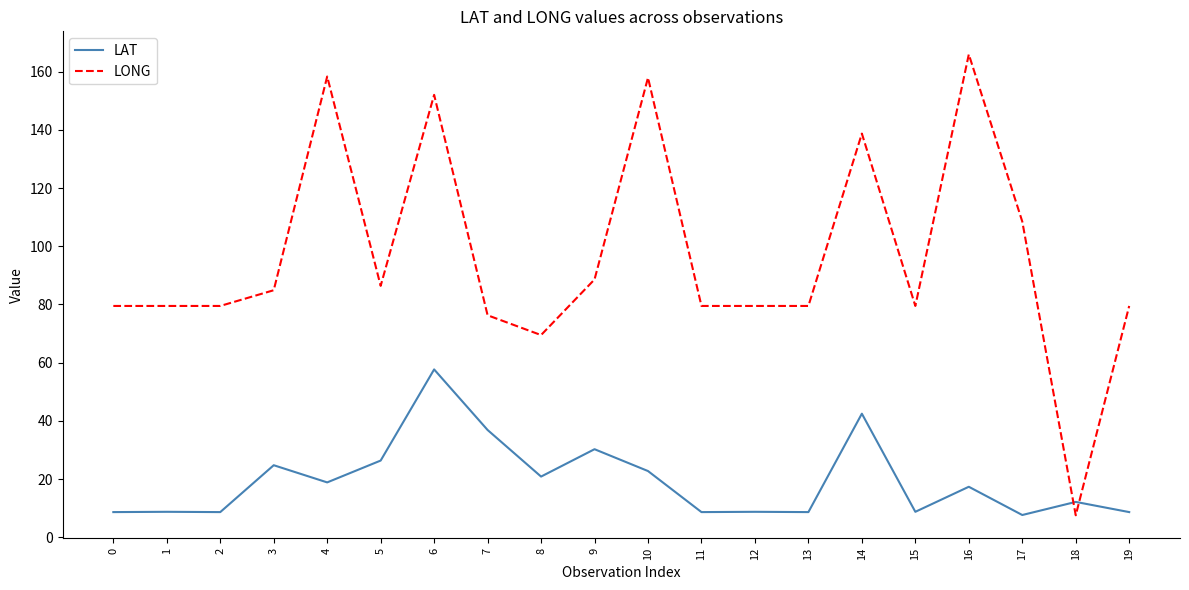

How many distinct data groups are displayed?

2